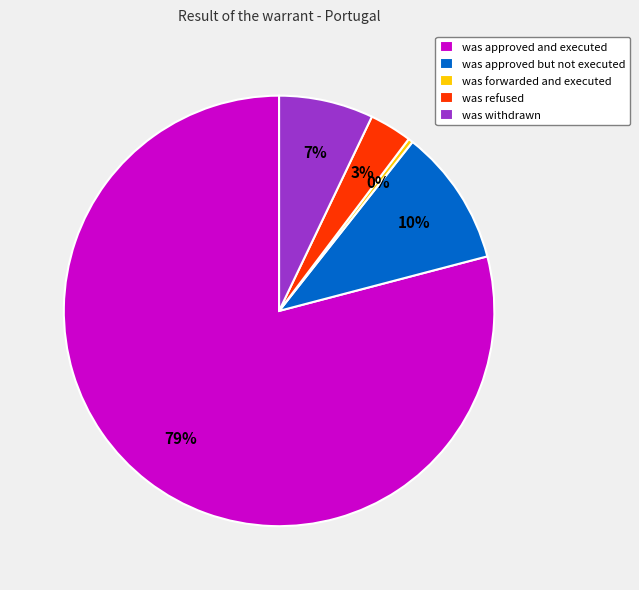

How many segments does this pie chart have?

5